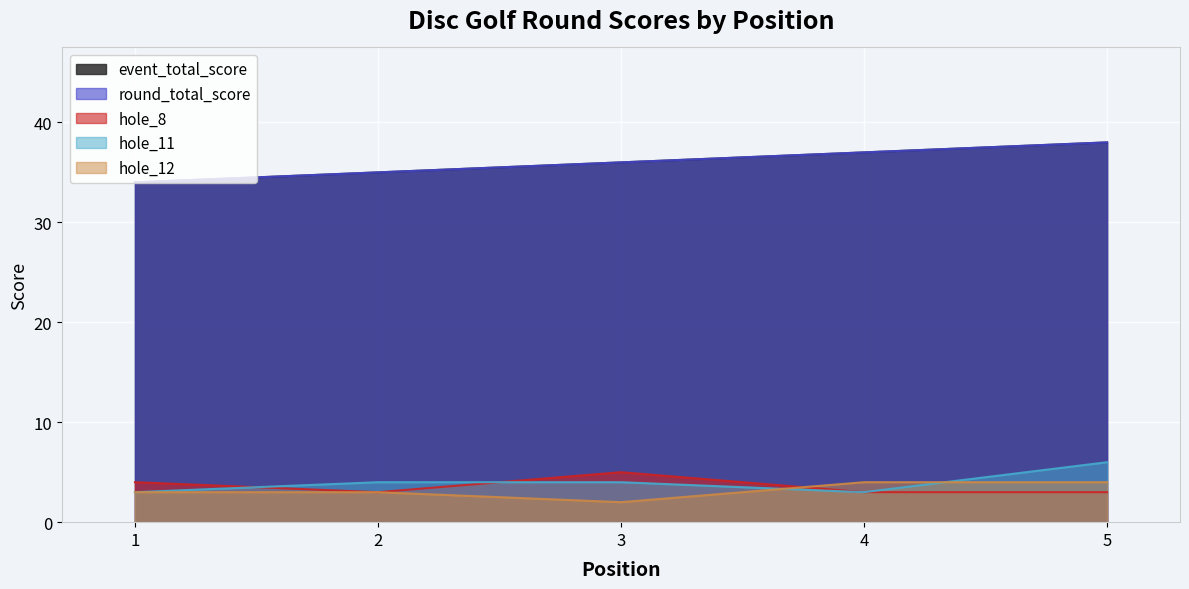

List the series in order of their peak value, lowest first.

hole_12, hole_8, hole_11, event_total_score, round_total_score